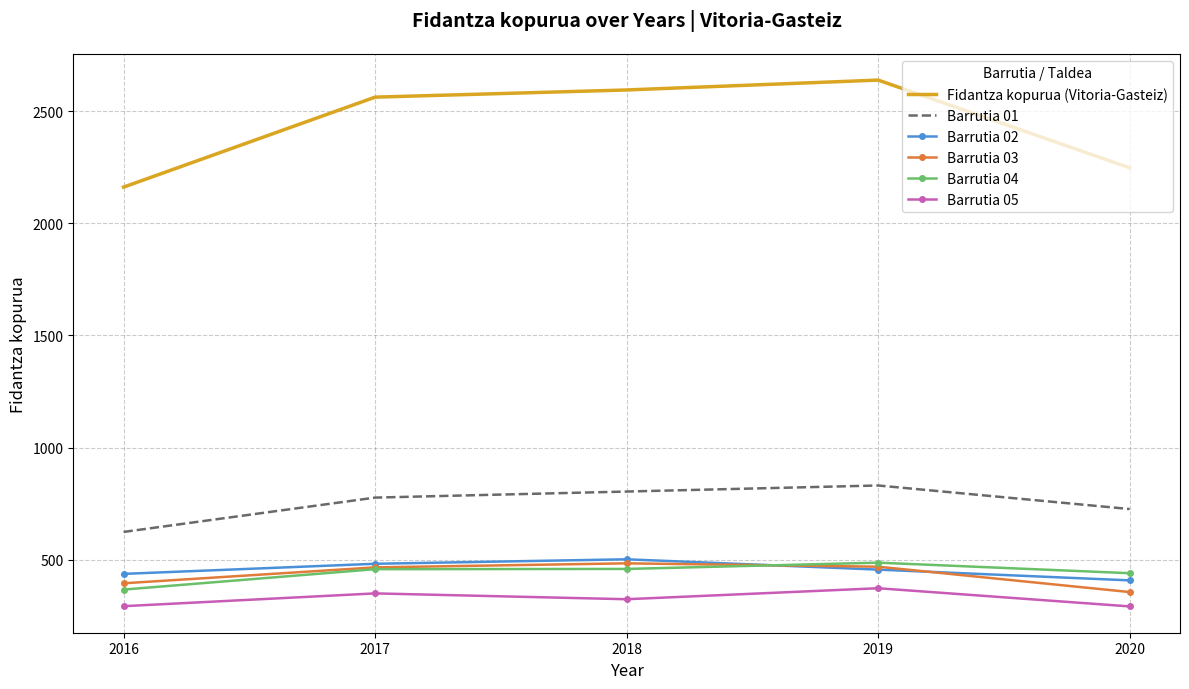

True or false: Barrutia 05 and Barrutia 02 intersect in this chart.

False